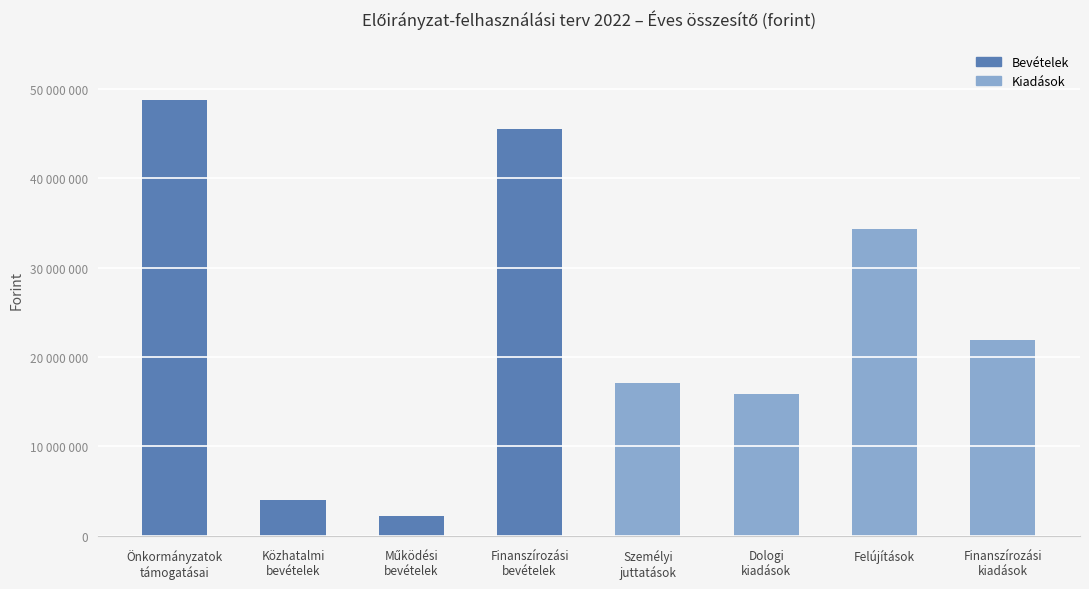

How many categories are shown in the chart?

8